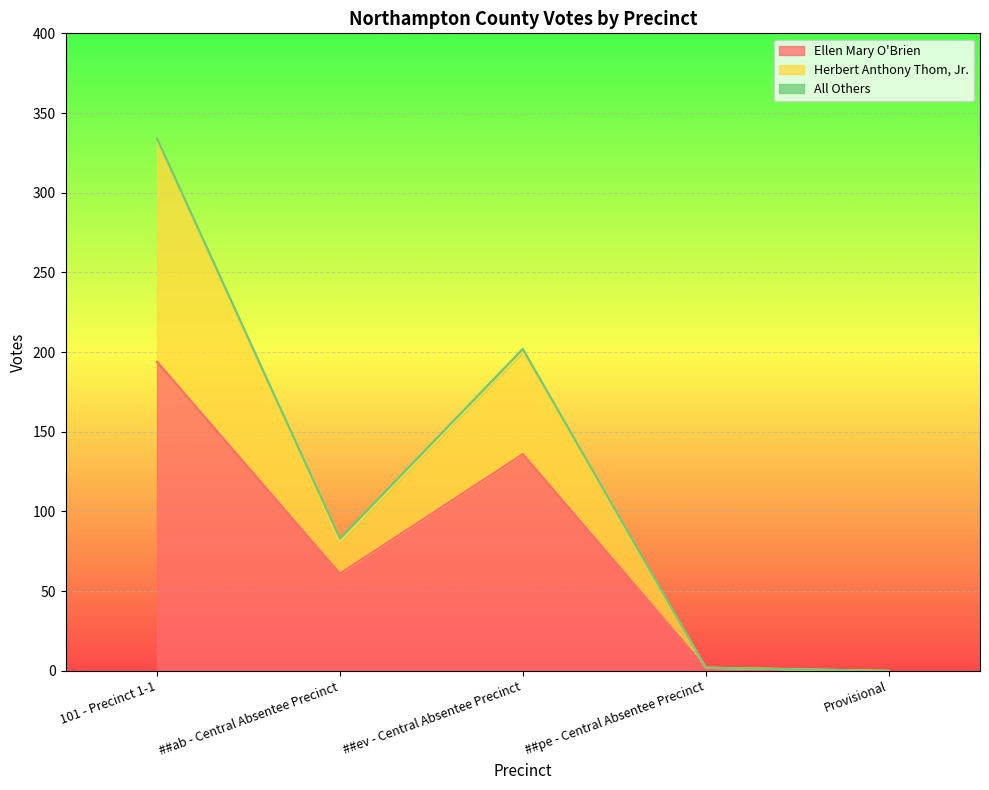

What is the label of the 2nd point from the left?

##ab - Central Absentee Precinct